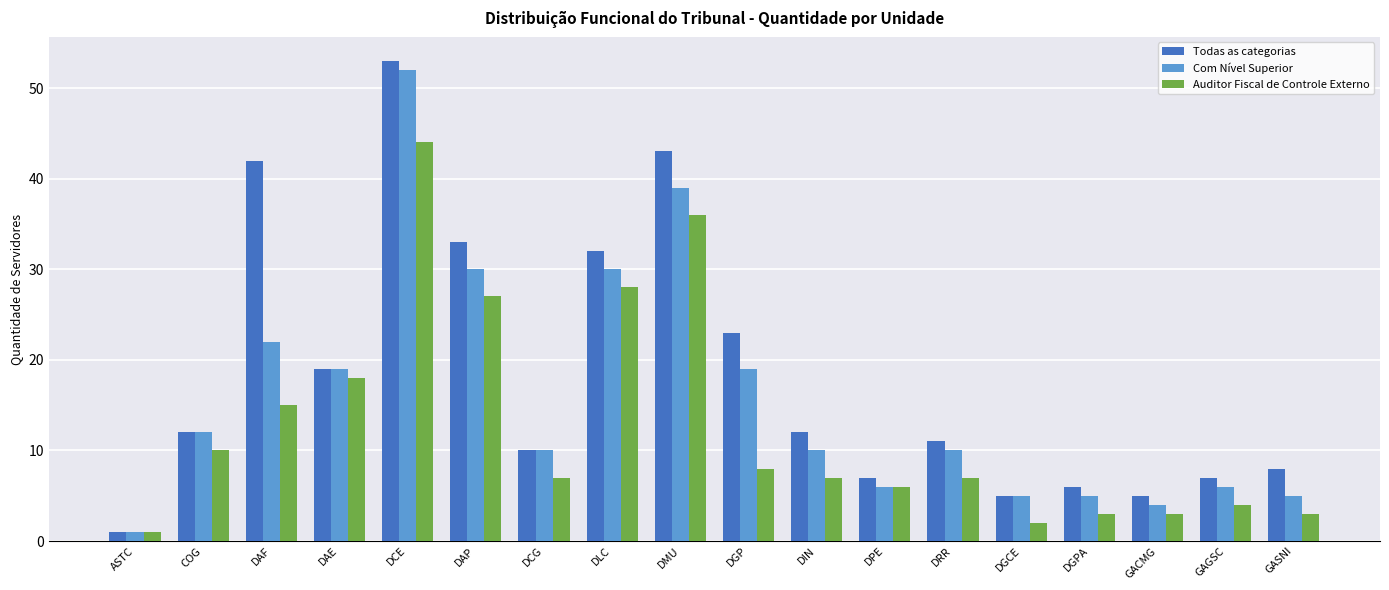

What is the minimum value for Todas as categorias?

1